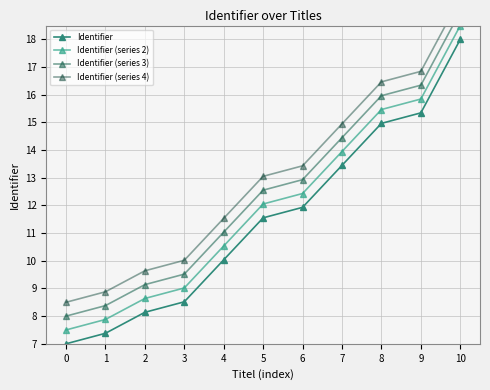

Is it true that Identifier (series 4) equals 5.1 at 5?

False